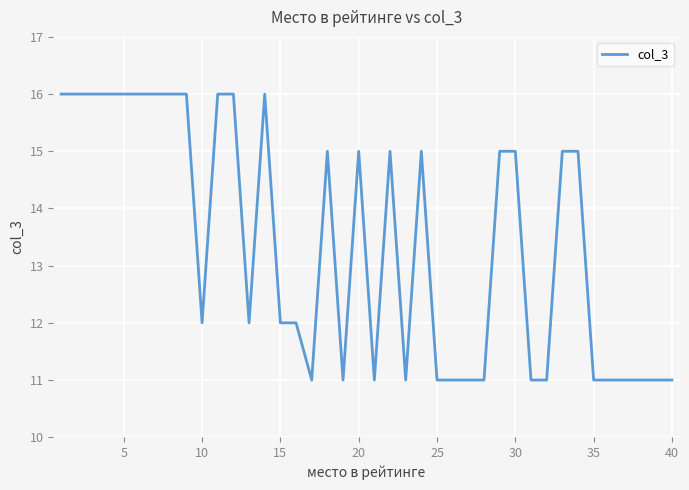

Count the values in the range 11 to 16.

40